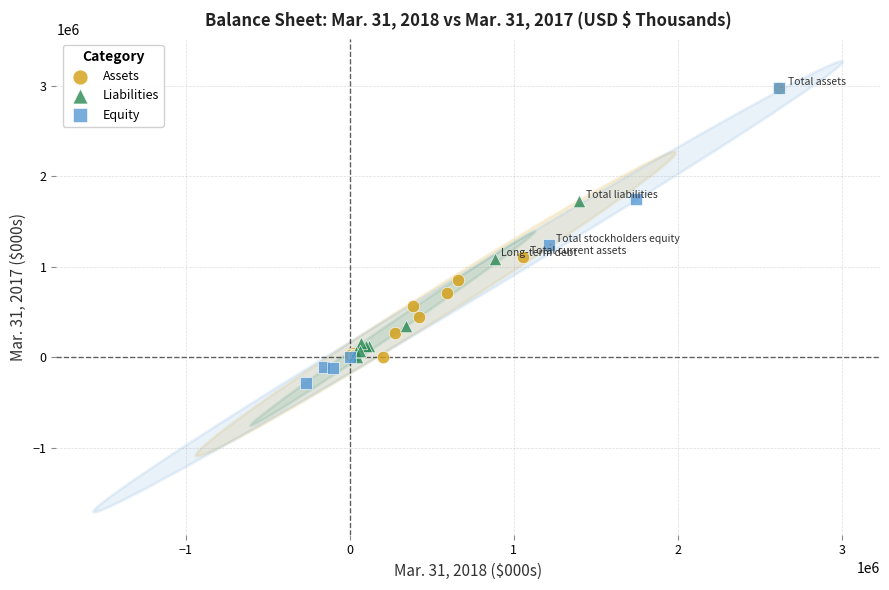

Which series contains the lowest Y value?

Equity